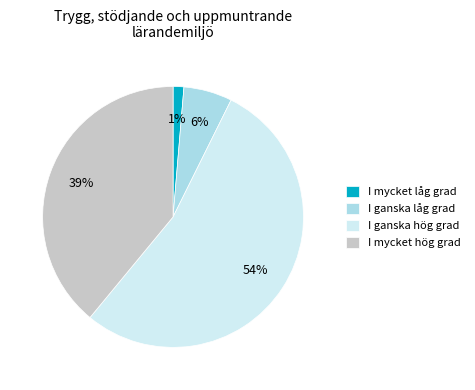

Does any single category account for the majority?

Yes